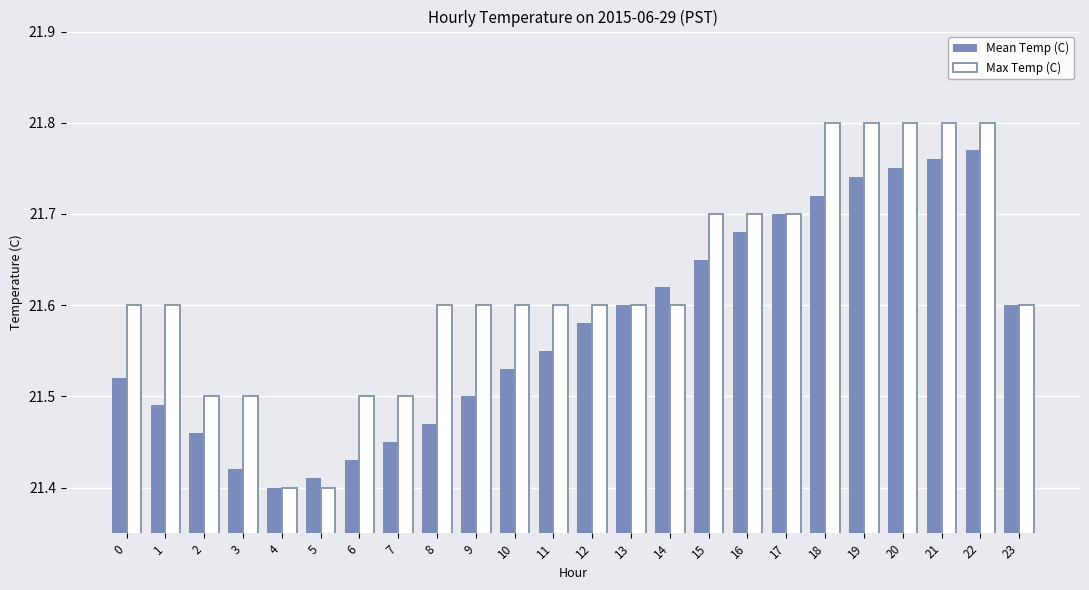

At which label is Max Temp (C) closest to 21?

4